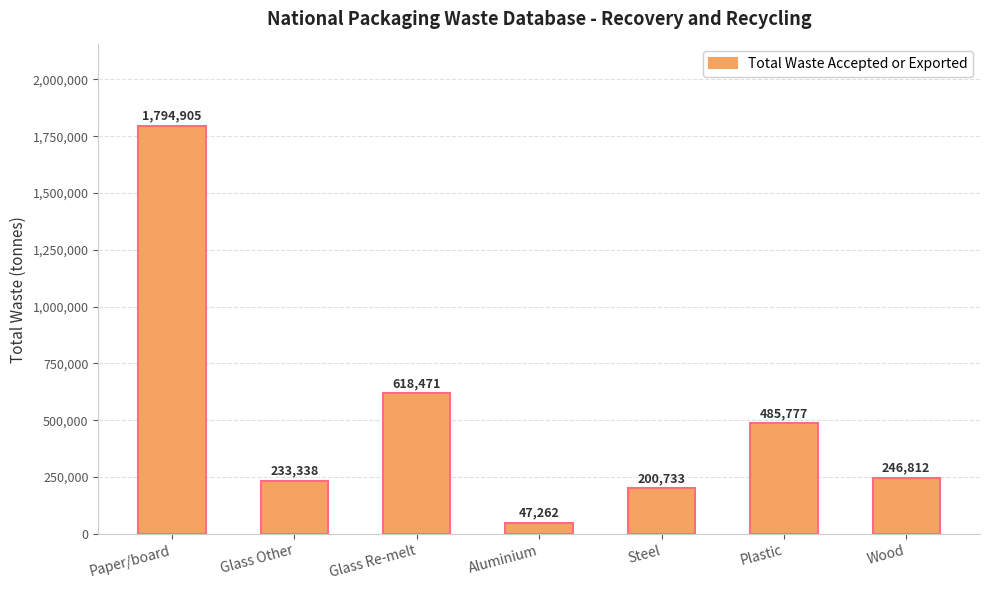

What is the value of the 2nd bar from the left?

233338